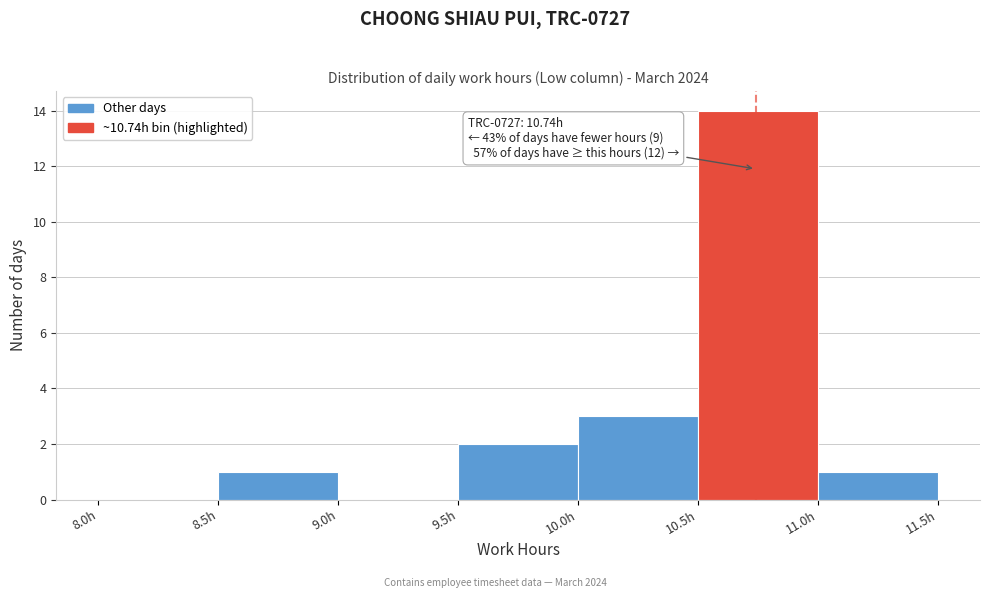

Which range on the x-axis has the tallest bar?

10.5 to 11.0